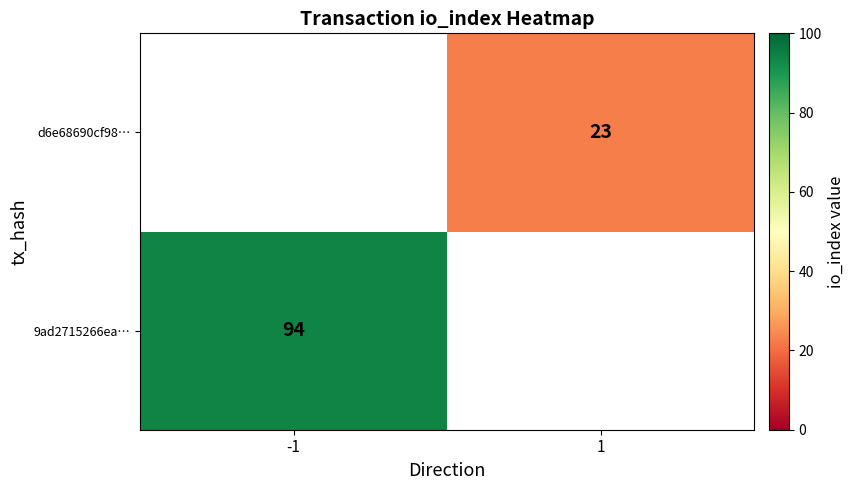

True or false: d6e68690cf98… has a value of 23 at 1.

True